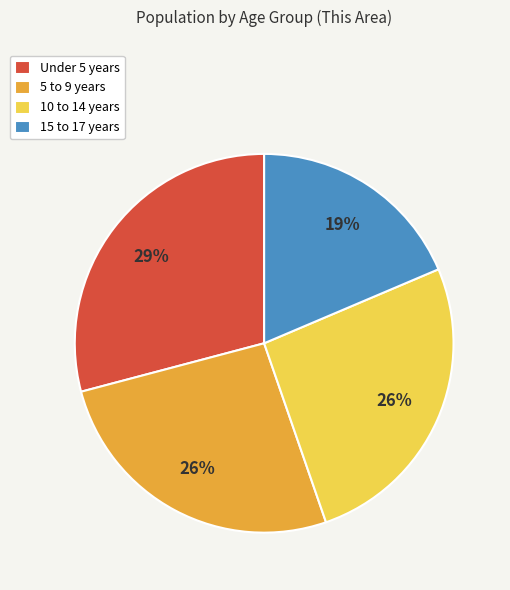

Which has a higher value, 5 to 9 years or Under 5 years?

Under 5 years